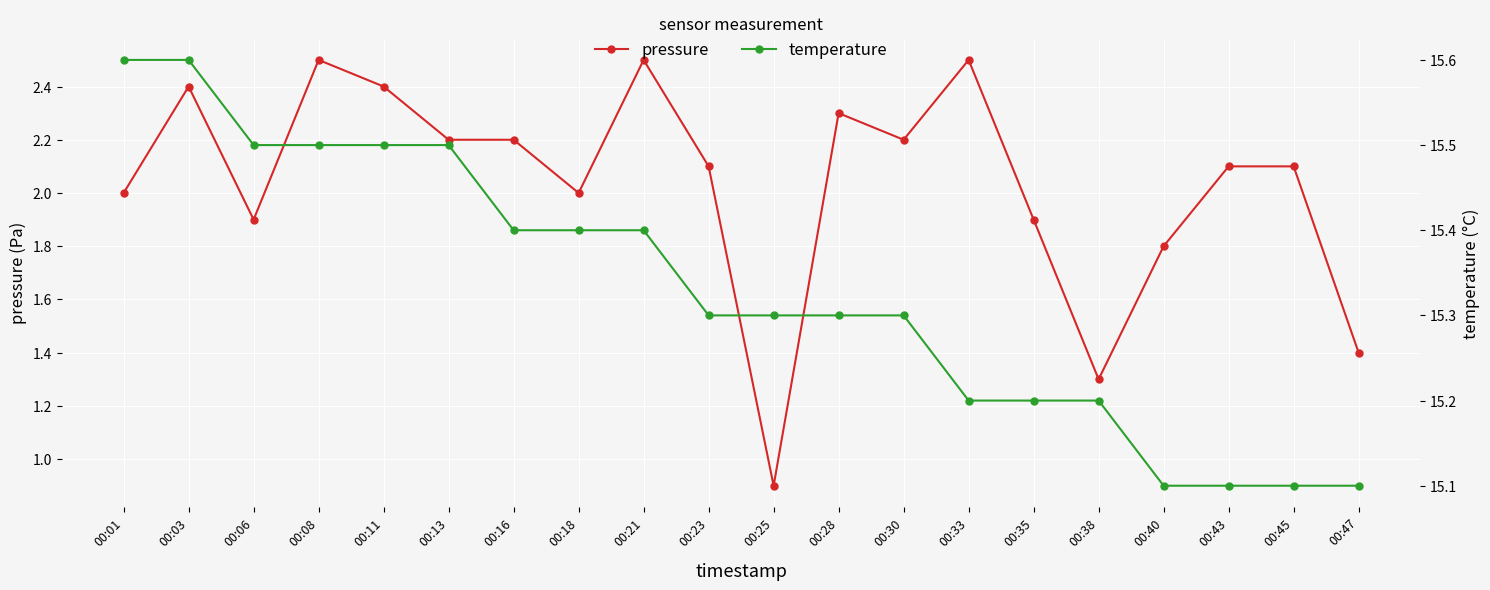

What is the difference between the highest and lowest values at 00:23?

13.2